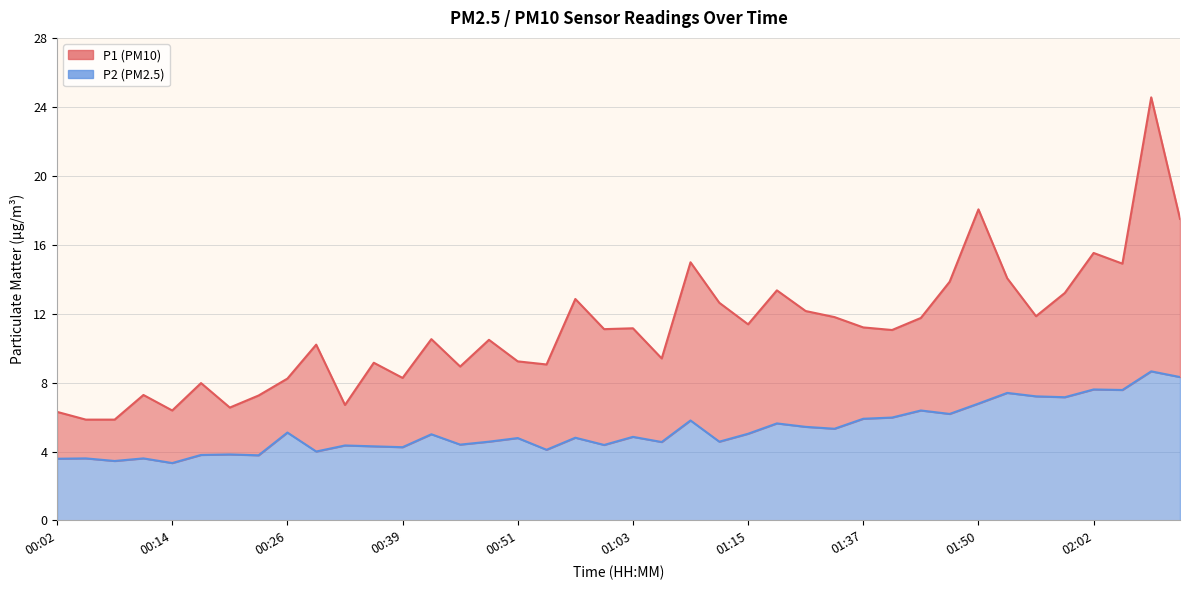

How many interior local peaks does the P1 series have?

13